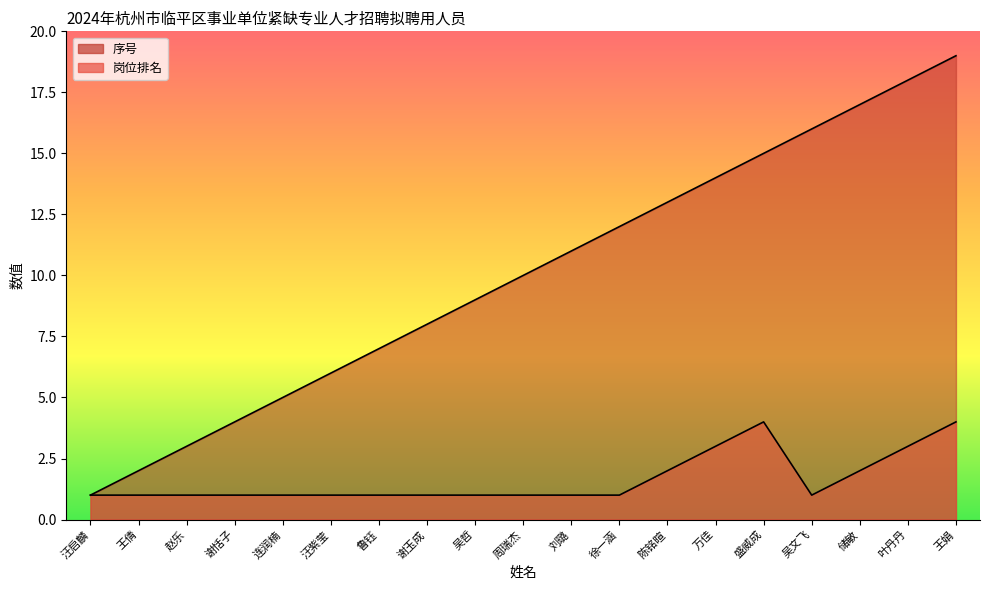

Reading left to right, list all the values displayed in this chart.

岗位排名: 汪启麟=1	王倩=1	赵乐=1	谢恬子=1	连润楠=1	汪紫莹=1	鲁钰=1	谢玉成=1	吴哲=1	周瑞杰=1	刘璐=1	徐一涵=1	陈铭暄=2	万佳=3	盛威成=4	吴文飞=1	储敏=2	叶丹丹=3	王娟=4
序号: 汪启麟=1	王倩=2	赵乐=3	谢恬子=4	连润楠=5	汪紫莹=6	鲁钰=7	谢玉成=8	吴哲=9	周瑞杰=10	刘璐=11	徐一涵=12	陈铭暄=13	万佳=14	盛威成=15	吴文飞=16	储敏=17	叶丹丹=18	王娟=19